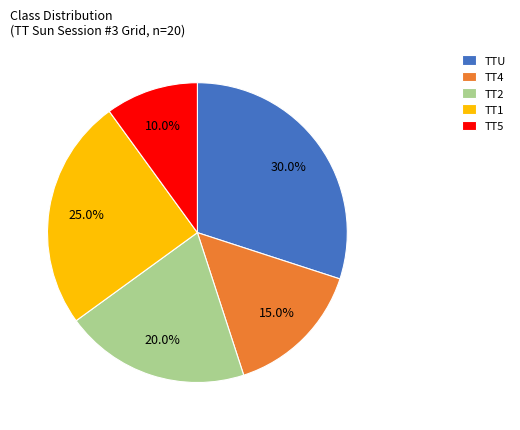

Is it true that TT2 is 13% of the pie?

False